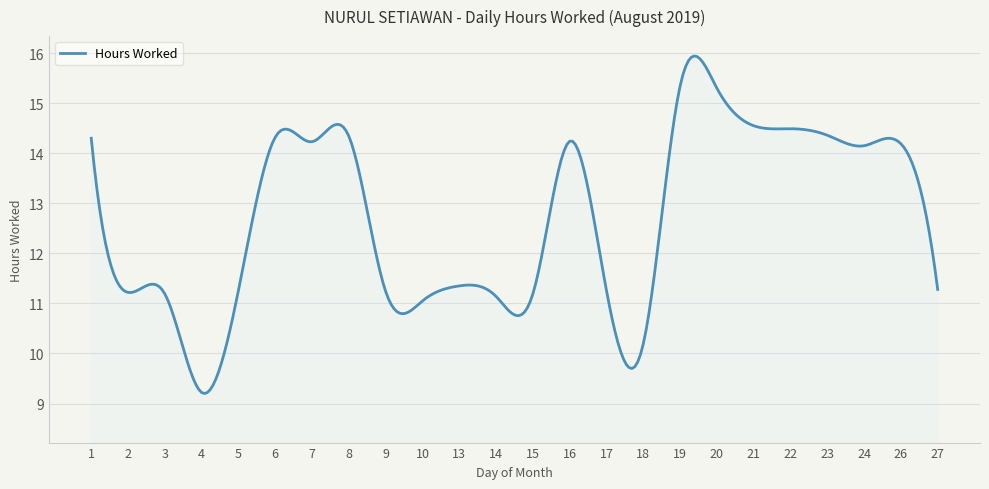

What is the difference between the maximum and minimum values?

6.7